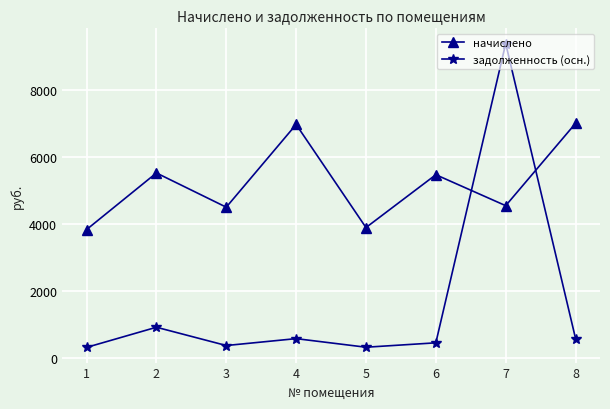

What is the lowest value of the задолженность (осн.) series?

319.2